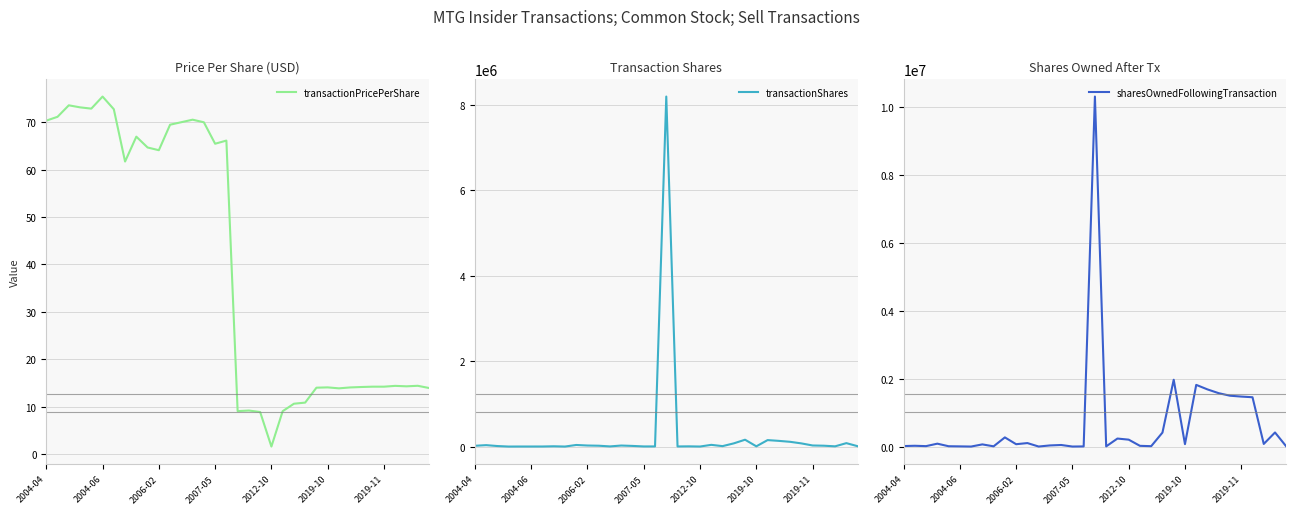

True or false: transactionPricePerShare and transactionShares intersect in this chart.

False